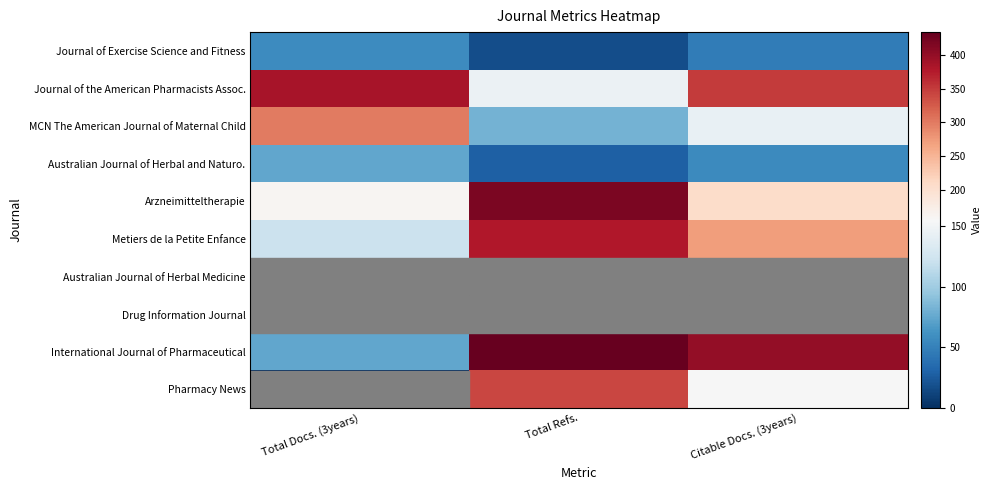

Which category has the highest value across all series?

Total Refs.